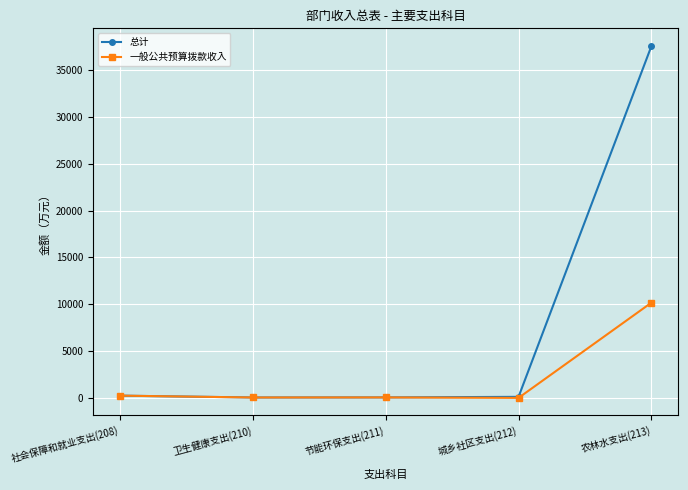

At how many categories does at least one series exceed 24700?

1